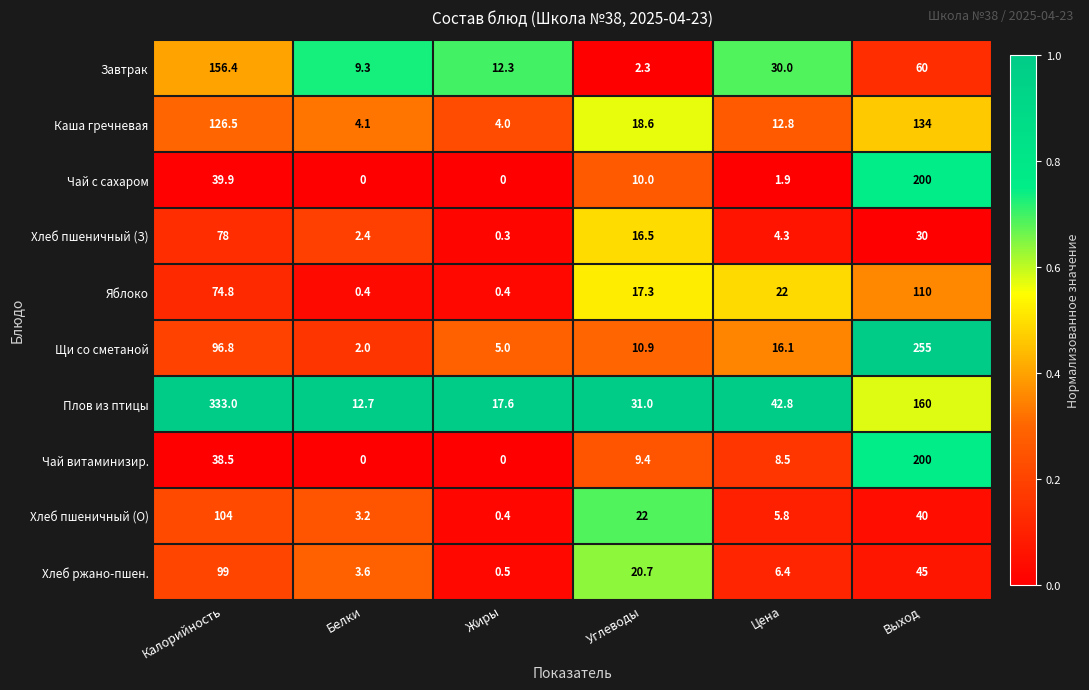

Is it true that Хлеб ржано-пшен. equals 0.5 at Жиры?

True